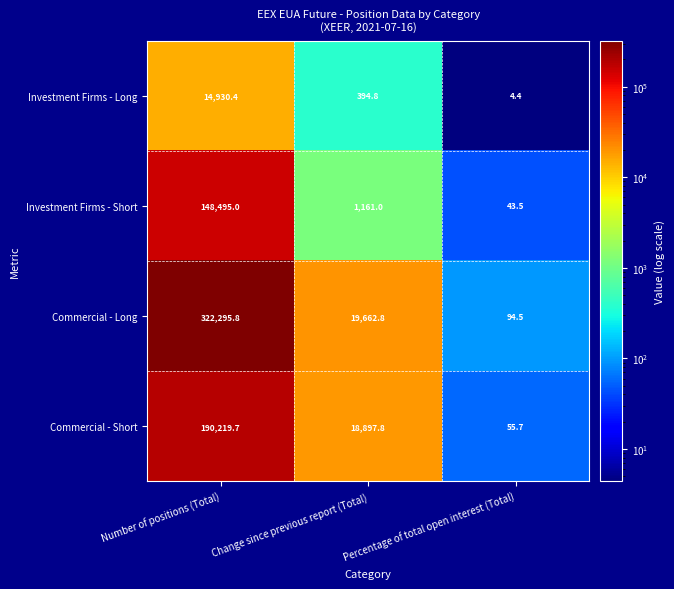

Rank the series by their maximum value, from lowest to highest.

Investment Firms - Long, Investment Firms - Short, Commercial - Short, Commercial - Long